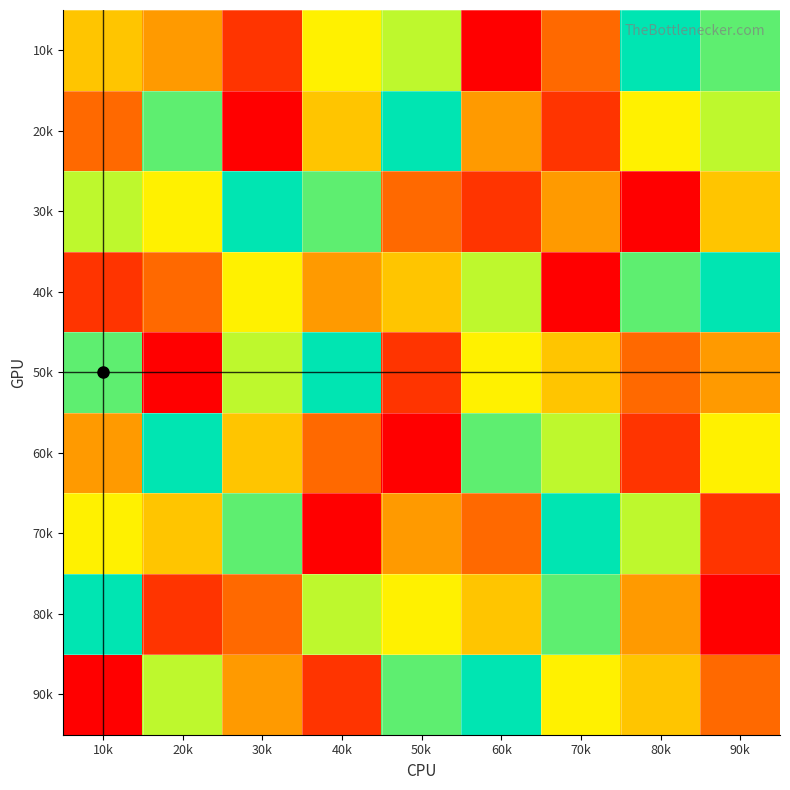

At which category is the sum across all series the highest?

10k